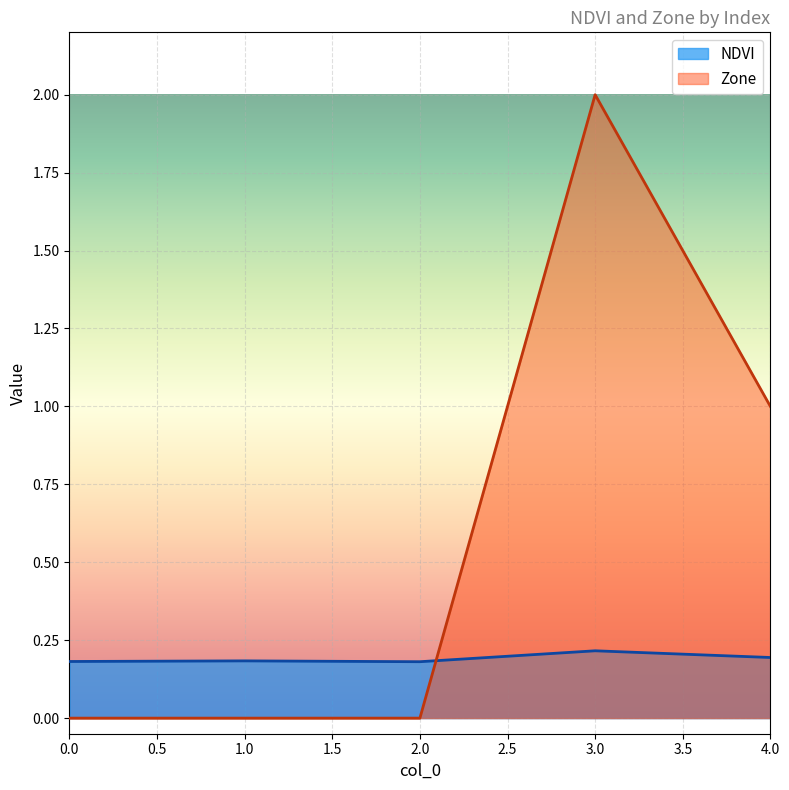

What is the difference between the Zone values at 1 and 4?

1.0